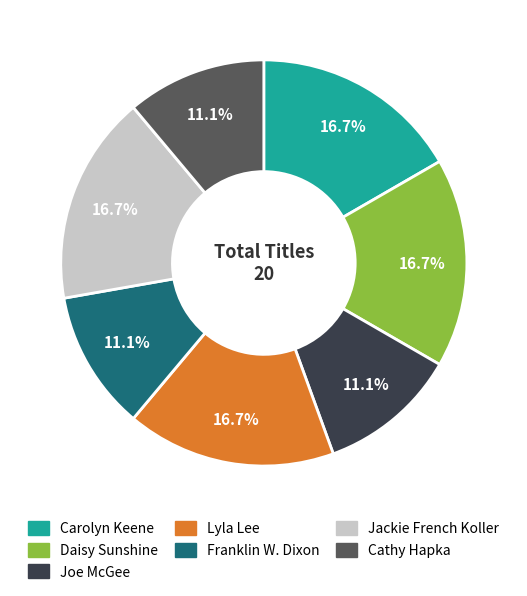

Do Lyla Lee and Carolyn Keene together represent more than half of the pie?

No